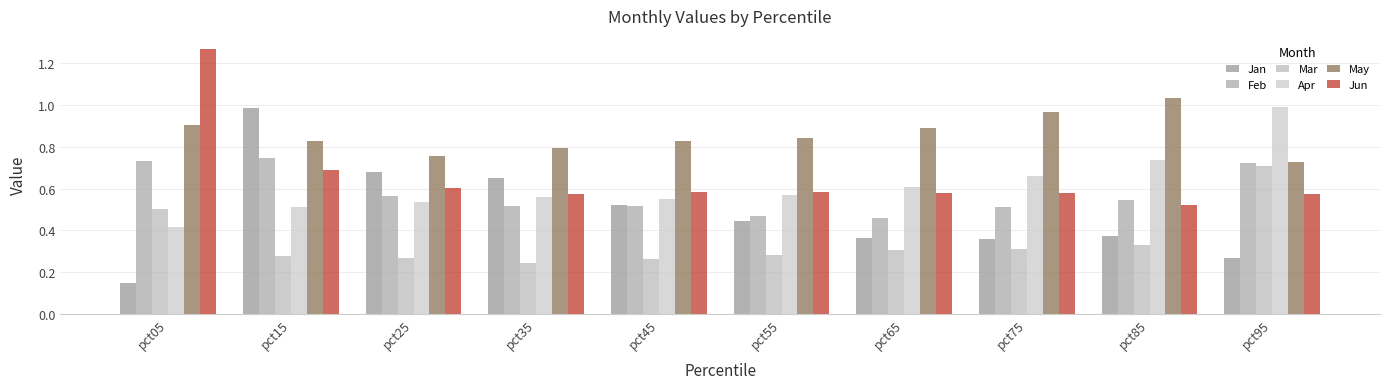

At which category does the chart reach its peak across all series?

pct05